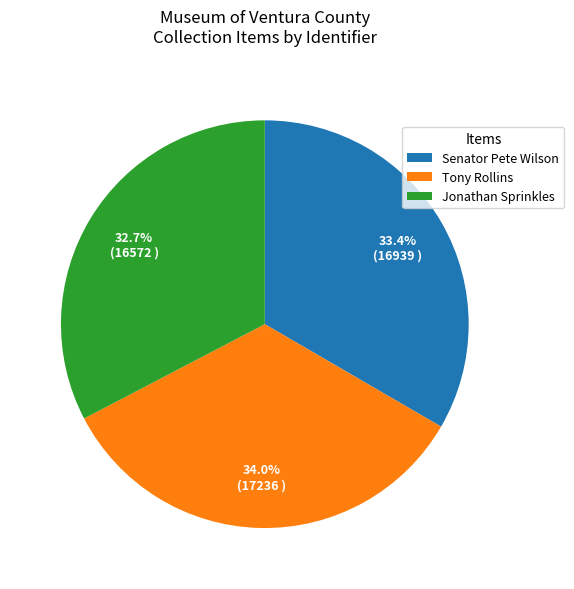

Combined, do Jonathan Sprinkles and Senator Pete Wilson account for over 50%?

Yes